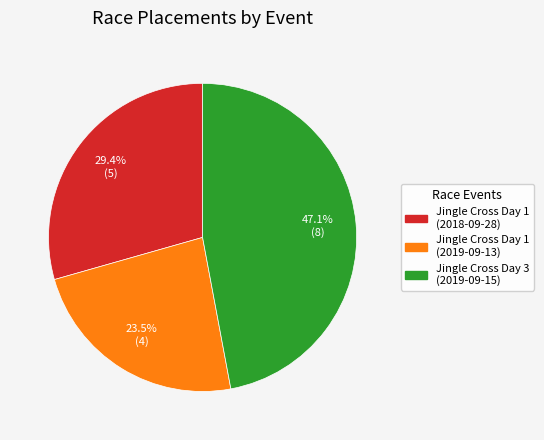

What percentage do Jingle Cross Day 3 (2019-09-15) and Jingle Cross Day 1 (2018-09-28) together represent?

76.5%